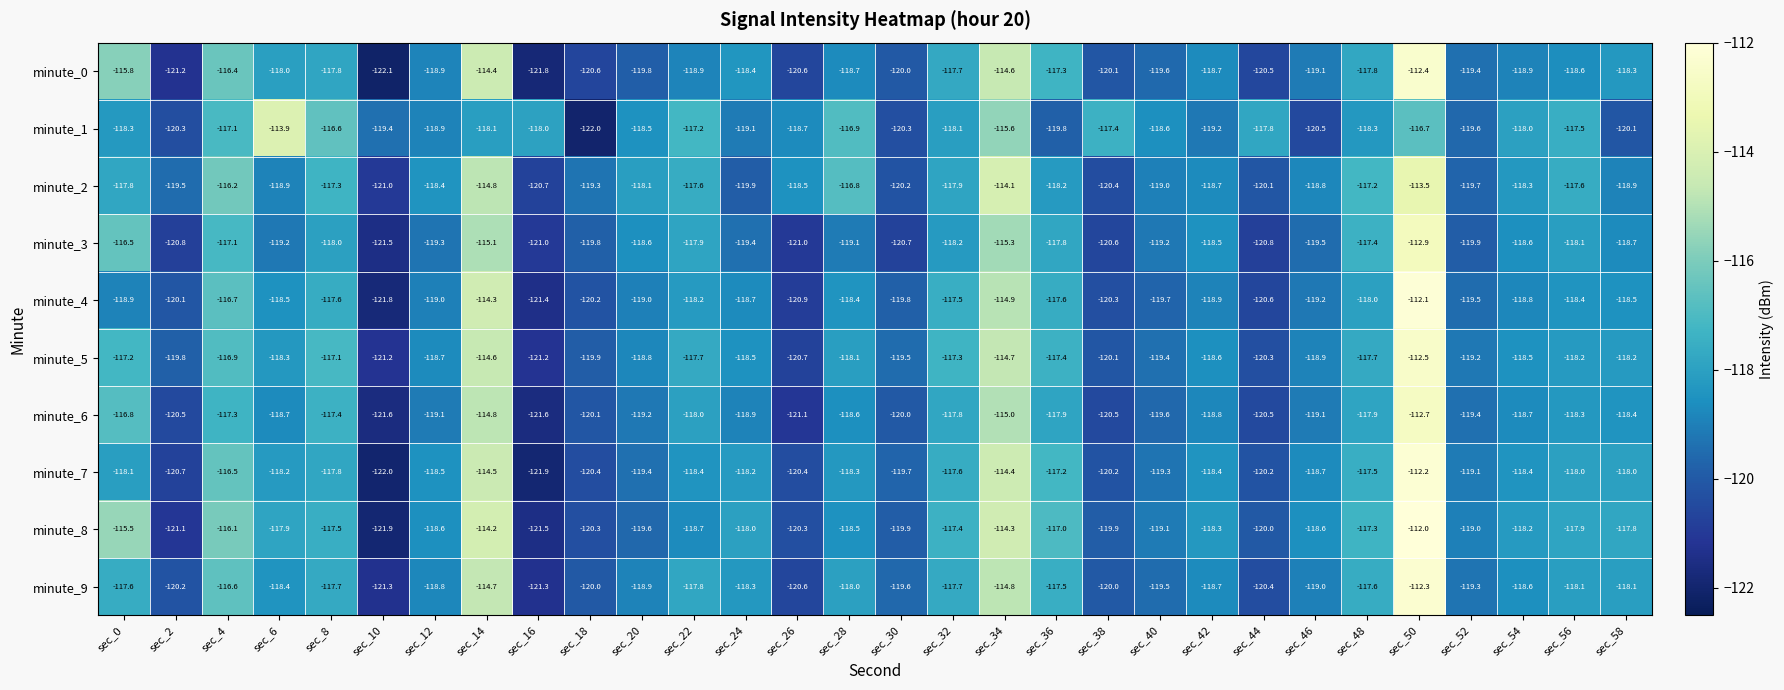

What is the difference between the minute_9 values at sec_52 and sec_42?

0.6